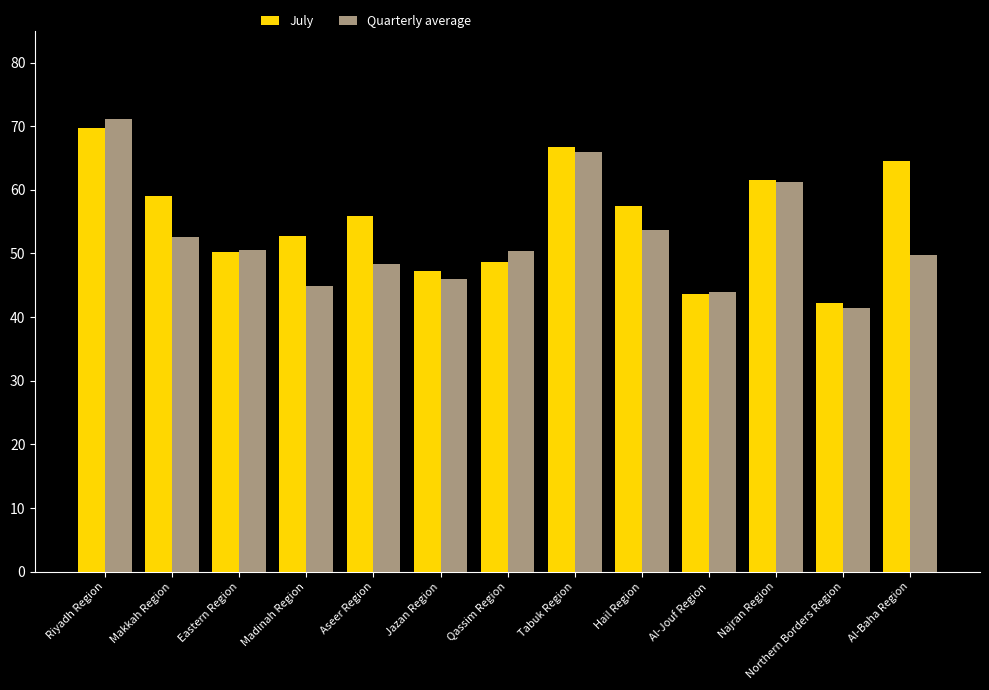

Rank the series at Makkah Region from highest to lowest value.

July, Quarterly average